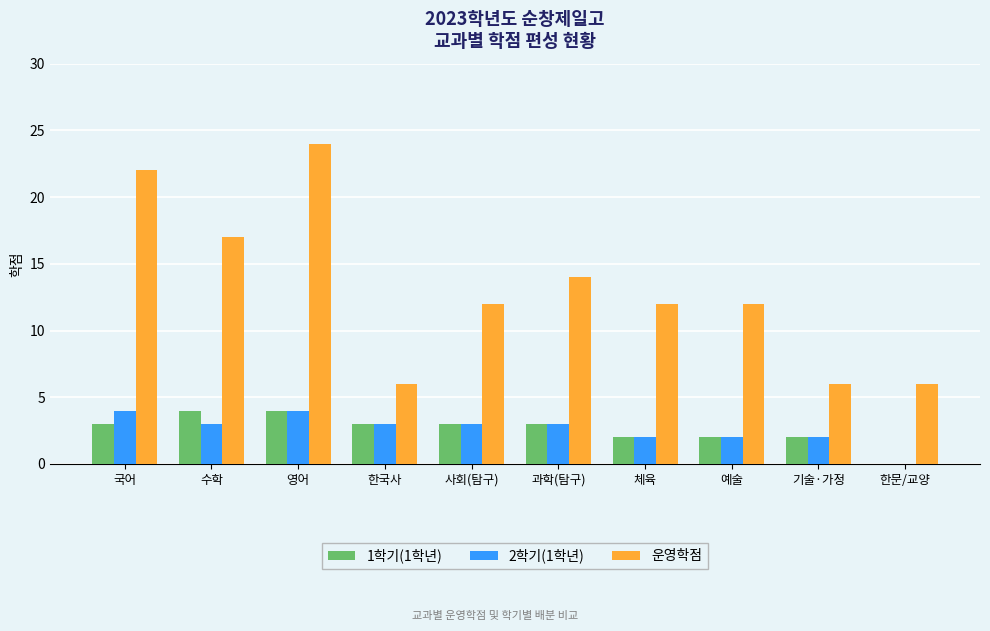

What is the difference between the 운영학점 values at 예술 and 영어?

12